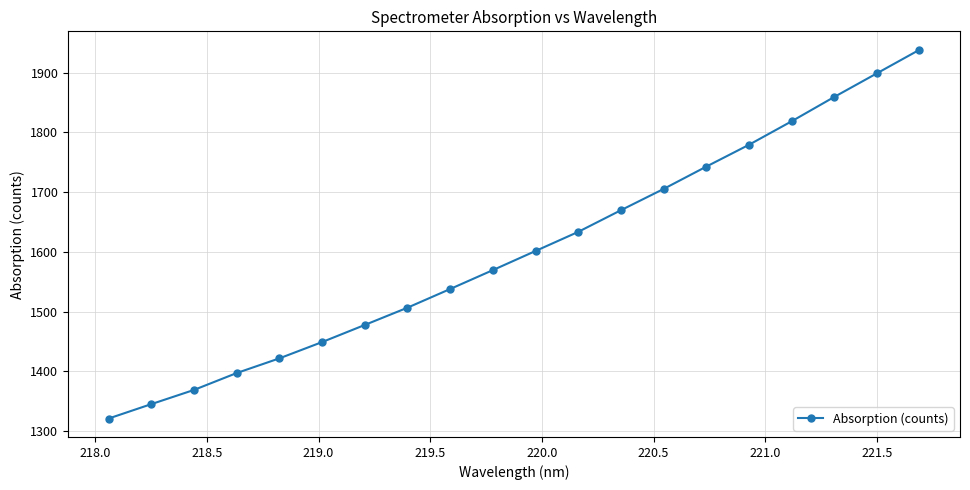

What is the value of the 12th point from the left?

1633.3